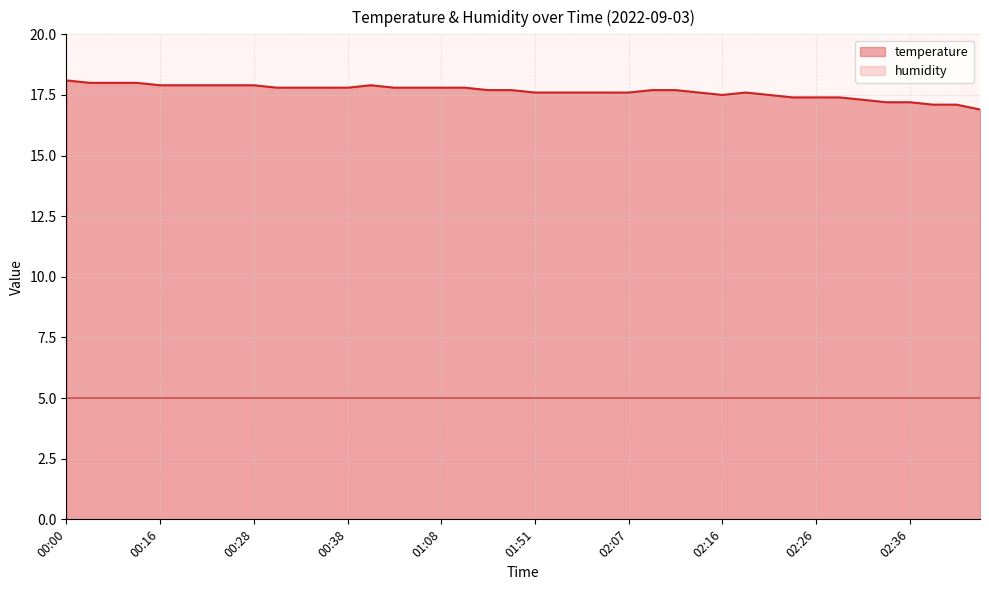

Rank the categories by value from highest to lowest.

00:00, 00:05, 00:11, 00:13, 00:16, 00:18, 00:21, 00:23, 00:28, 00:47, 00:31, 00:33, 00:36, 00:38, 01:00, 01:03, 01:08, 01:11, 01:14, 01:34, 02:09, 02:12, 01:51, 01:59, 02:02, 02:04, 02:07, 02:14, 02:19, 02:16, 02:21, 02:24, 02:26, 02:29, 02:31, 02:34, 02:36, 02:39, 02:41, 02:46